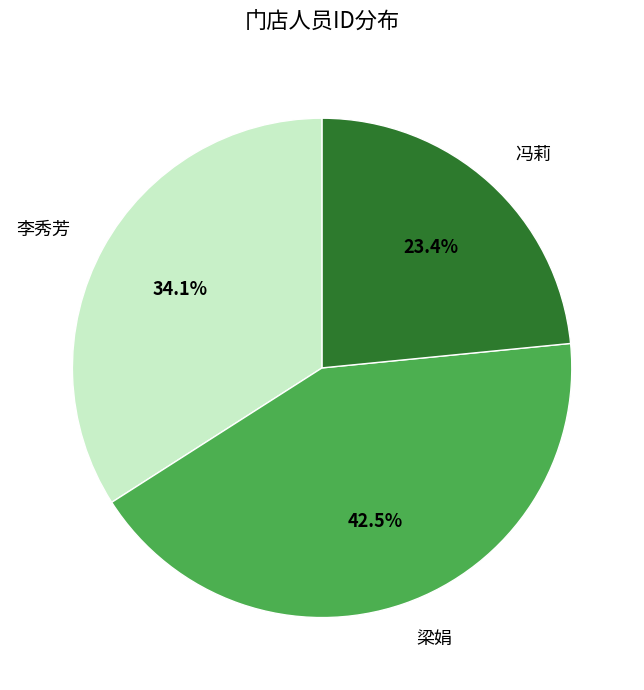

True or false: 冯莉 accounts for 23% of the total.

True